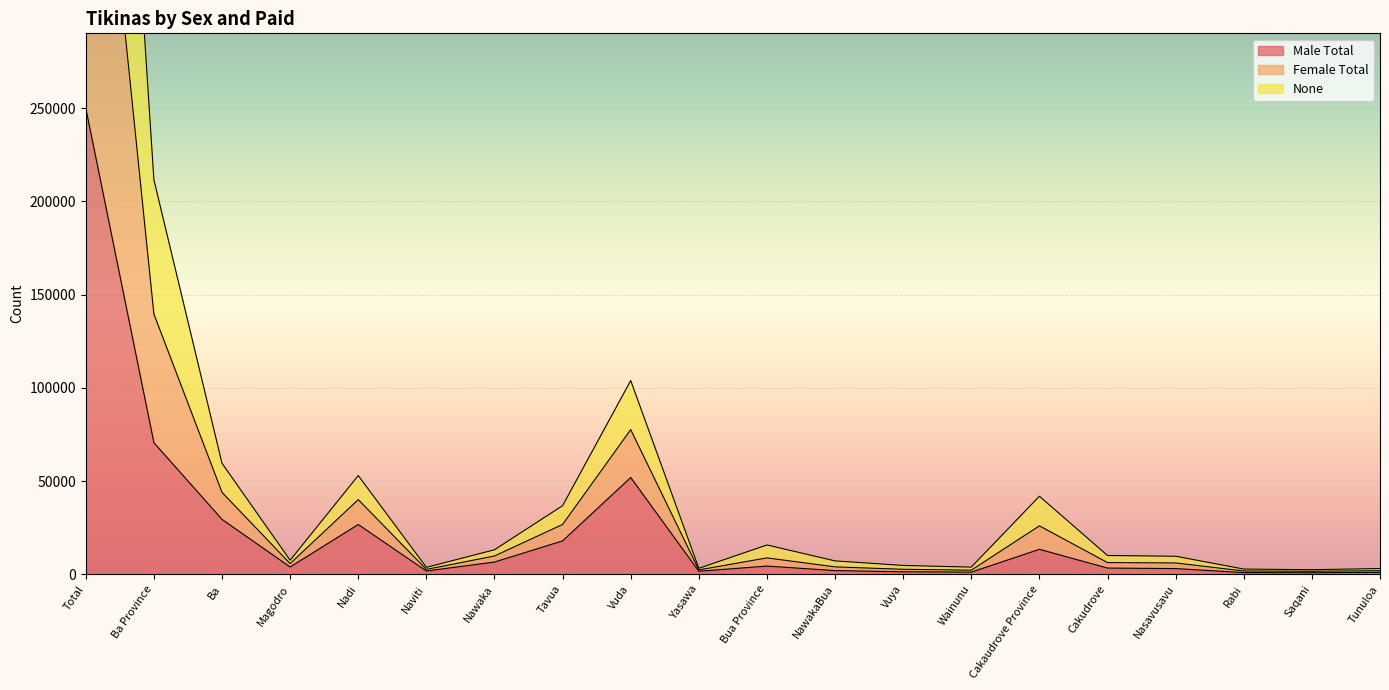

Does the chart display data point markers on the line(s)?

No